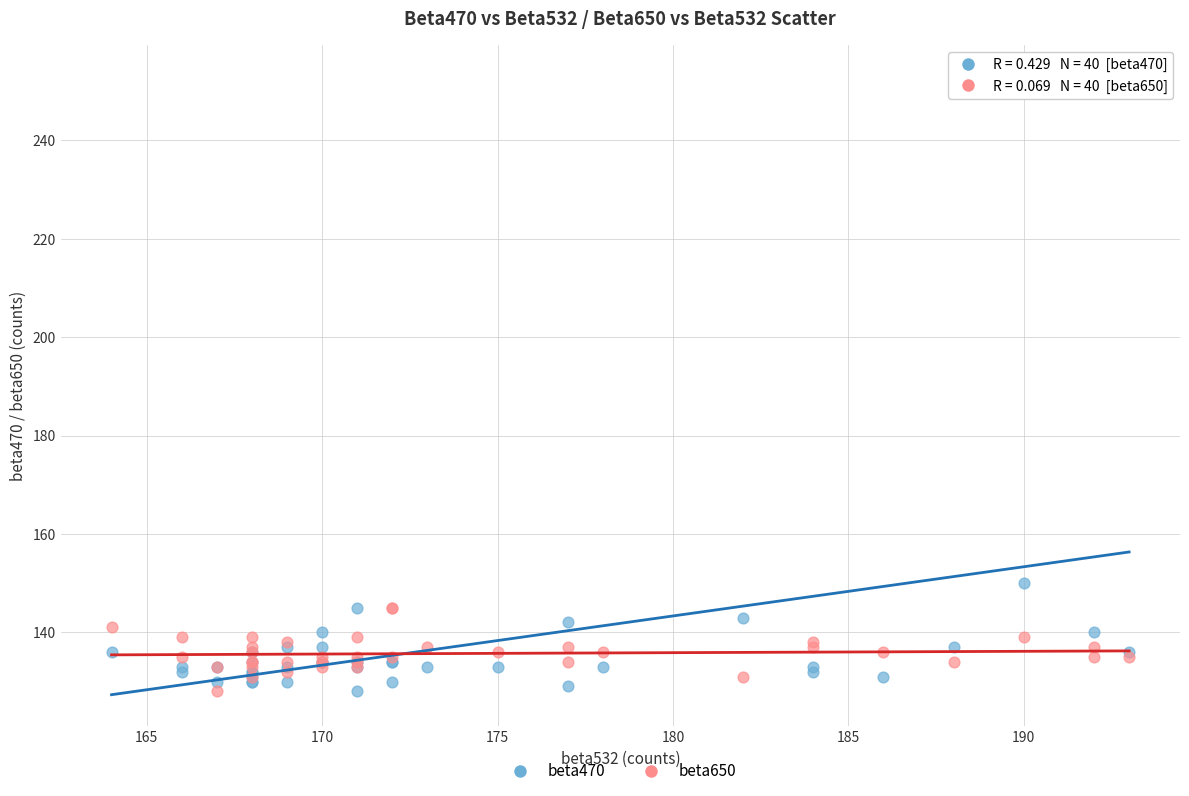

Which series has the widest spread of Y values?

beta470